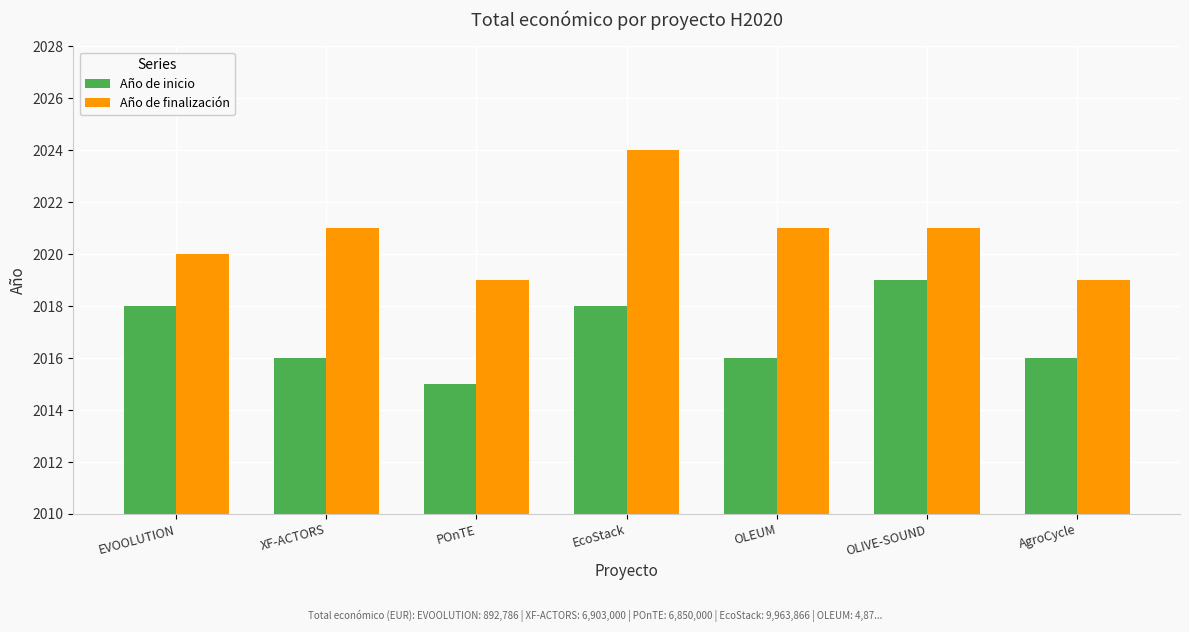

What value does the Año de finalización series have at OLEUM?

2021